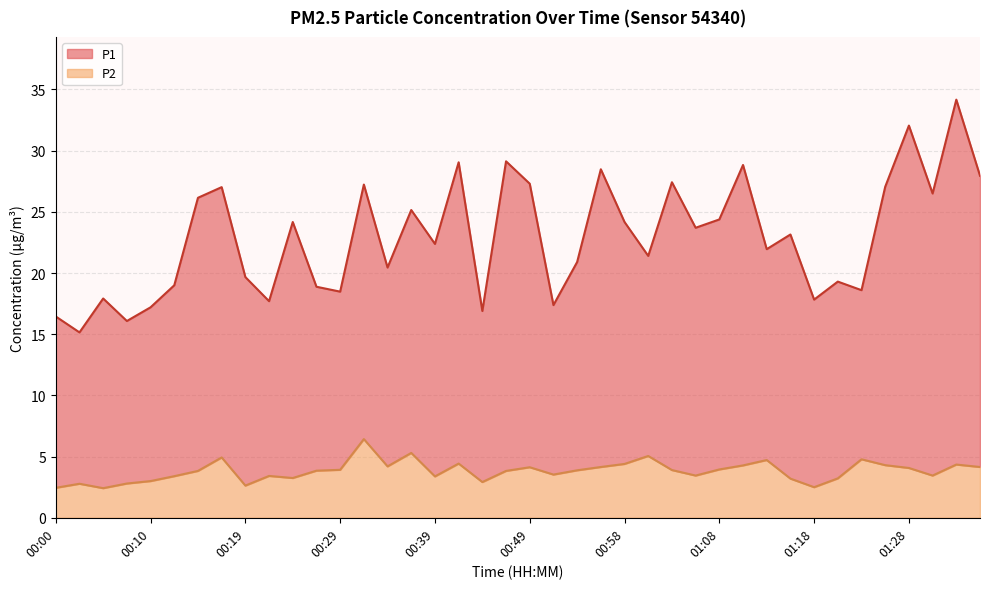

Which series changed the most between 00:32 and 01:33?

P1